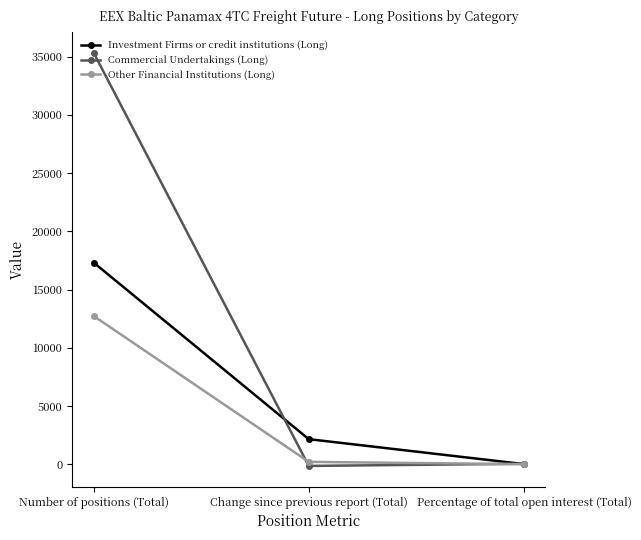

What is the highest value of the Commercial Undertakings (Long) series?

35351.8